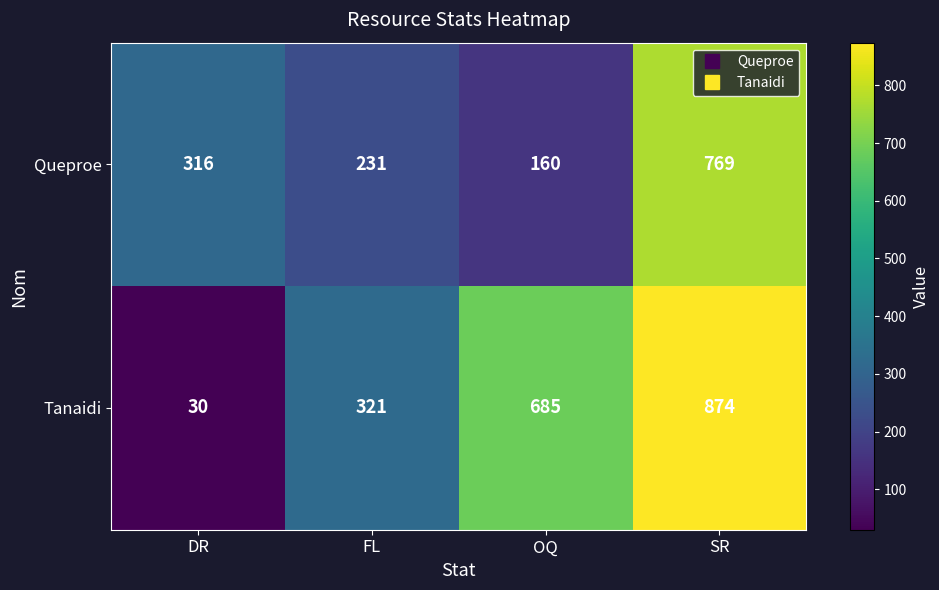

Reading right to left, what are all the values shown in this chart?

Queproe: SR=769	OQ=160	FL=231	DR=316
Tanaidi: SR=874	OQ=685	FL=321	DR=30